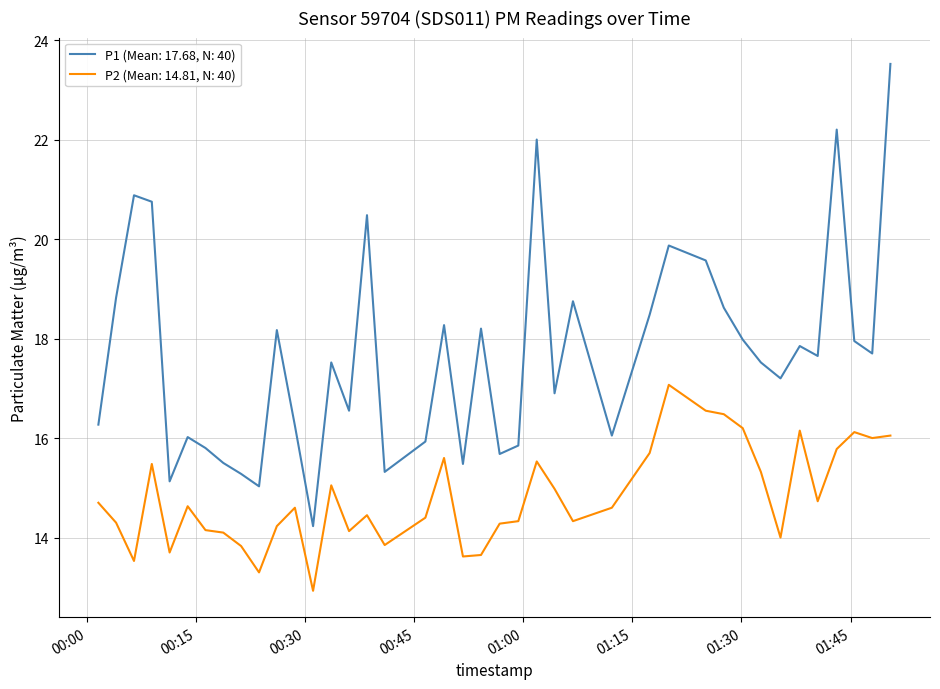

Which series has the largest range (max minus min)?

P1 (Mean: 17.68, N: 40)